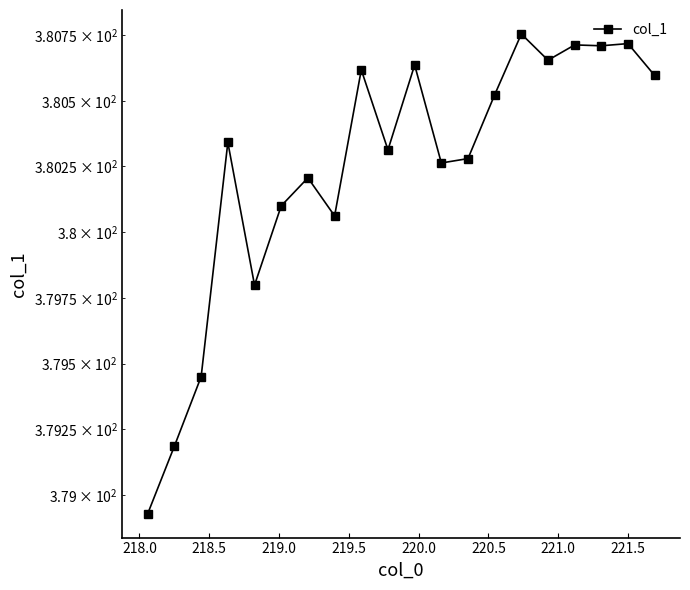

How many points are lower than both their immediate neighbors (excluding endpoints)?

6